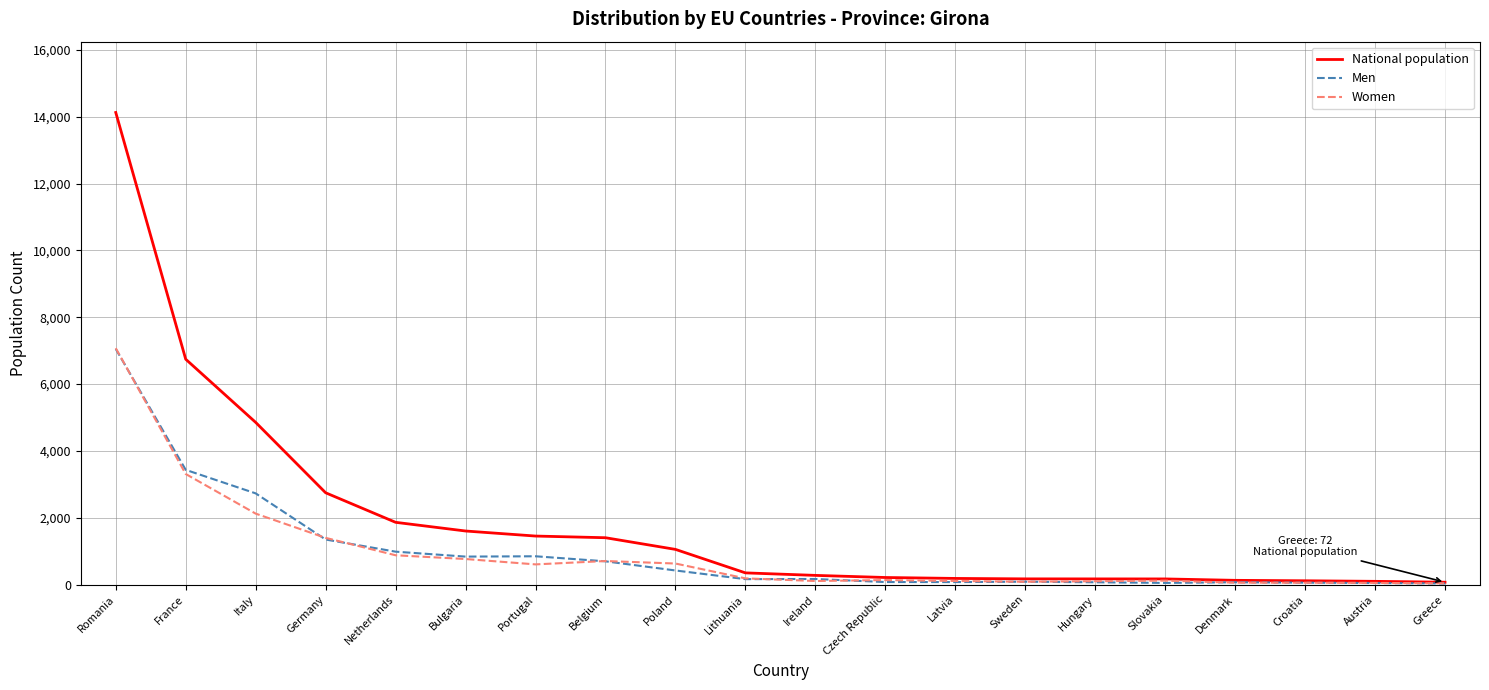

At which category is the sum across all series the highest?

Romania